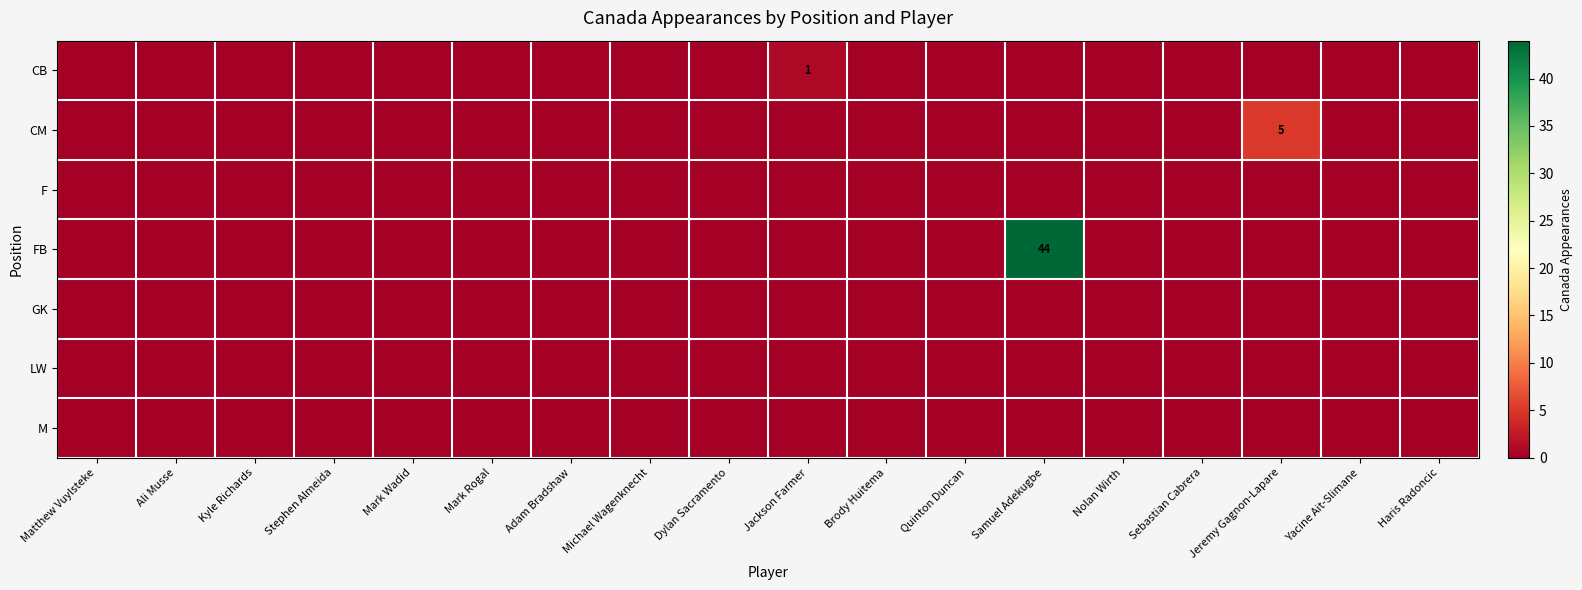

List the labels in order of F value, smallest first.

Matthew Vuylsteke, Ali Musse, Kyle Richards, Stephen Almeida, Mark Wadid, Mark Rogal, Adam Bradshaw, Michael Wagenknecht, Dylan Sacramento, Jackson Farmer, Brody Huitema, Quinton Duncan, Samuel Adekugbe, Nolan Wirth, Sebastian Cabrera, Jeremy Gagnon-Lapare, Yacine Ait-Slimane, Haris Radoncic